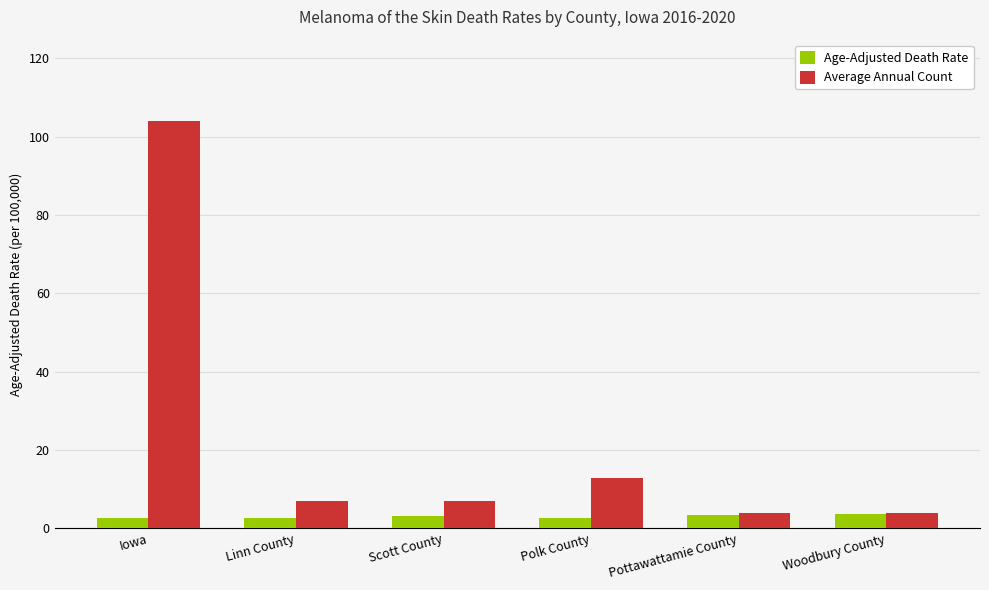

Count the number of categories in the chart.

6